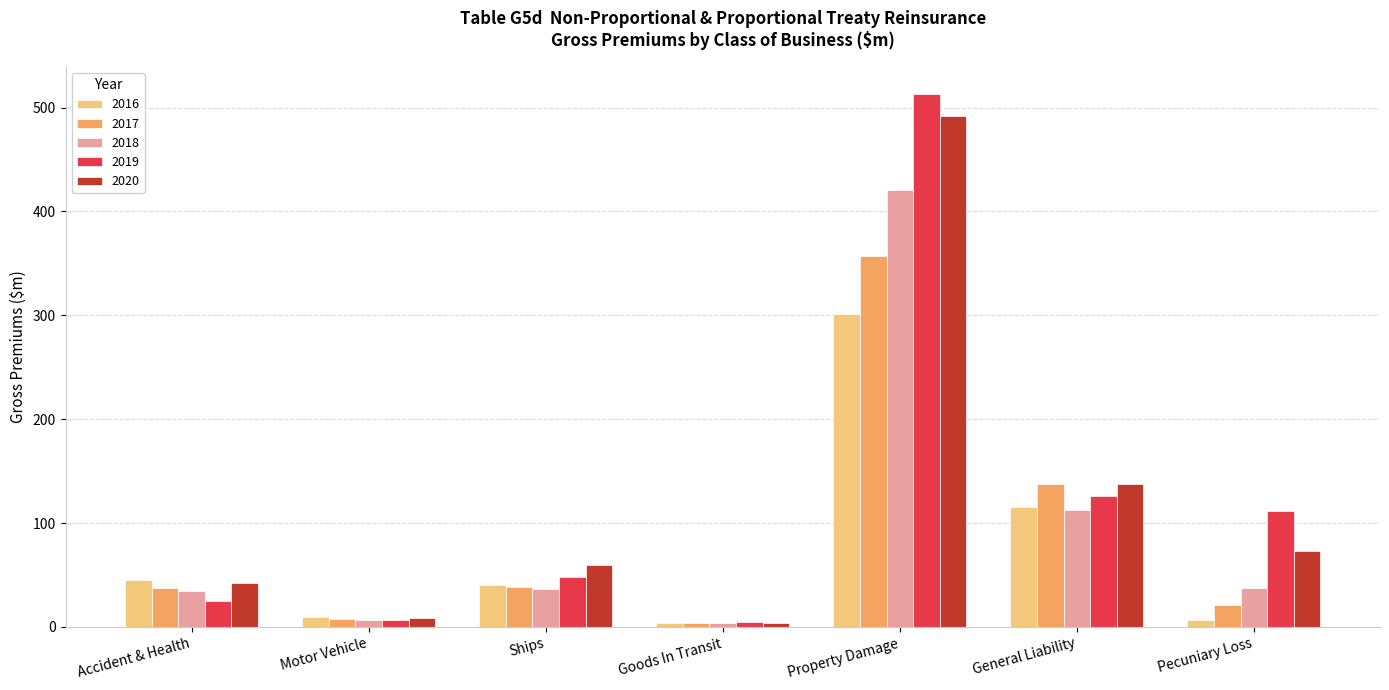

True or false: 2018 has a value of 708.9 at Property Damage.

False